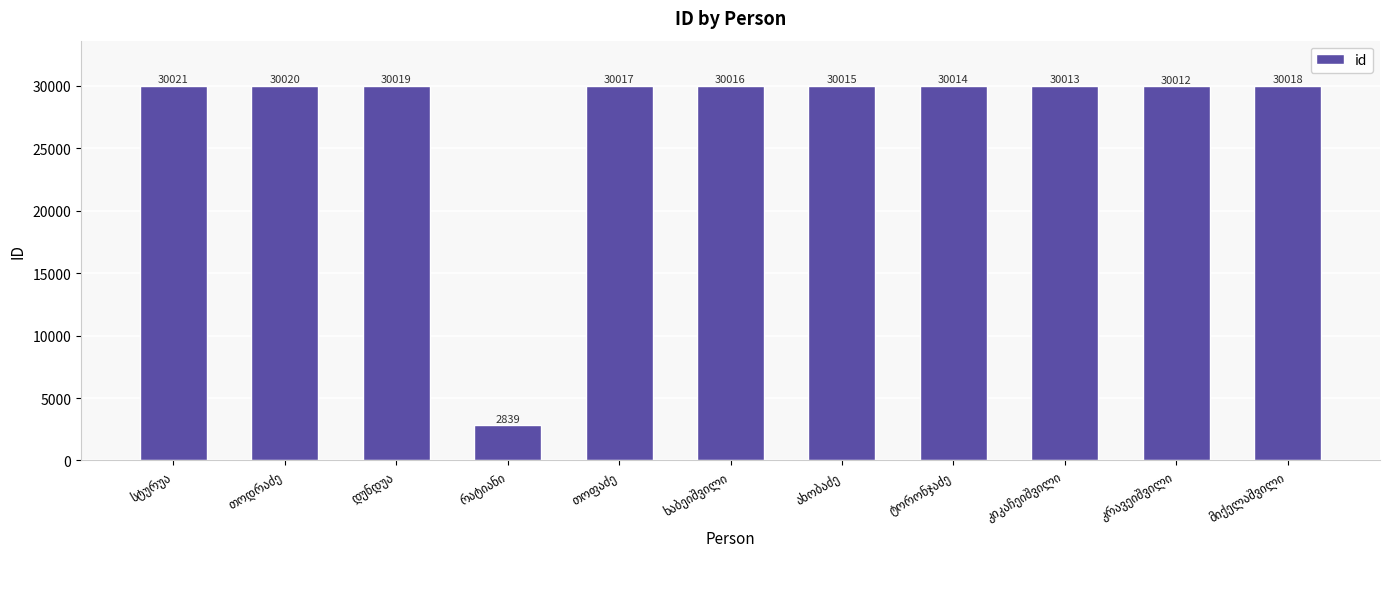

What is the sum of all values?

303004